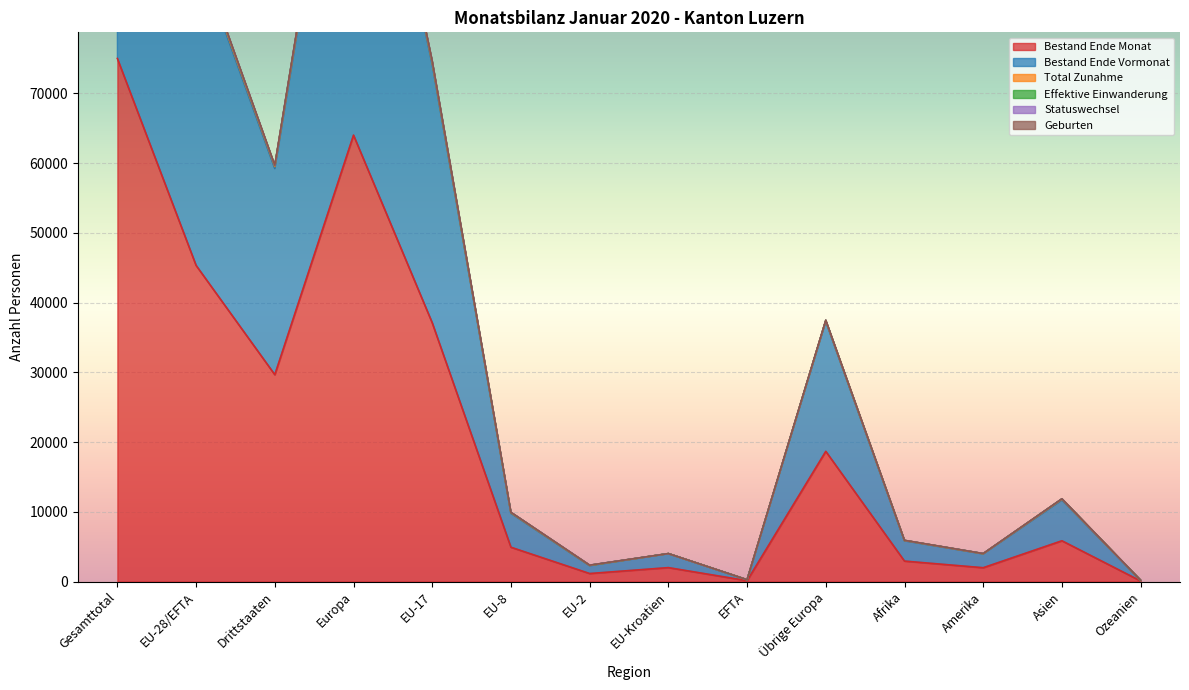

How many interior local valleys does the Effektive Einwanderung series have?

4